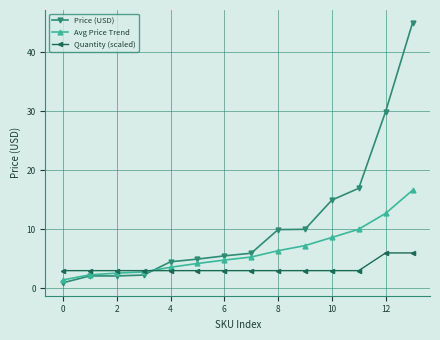

What is the average value of the Avg Price Trend series?

6.3